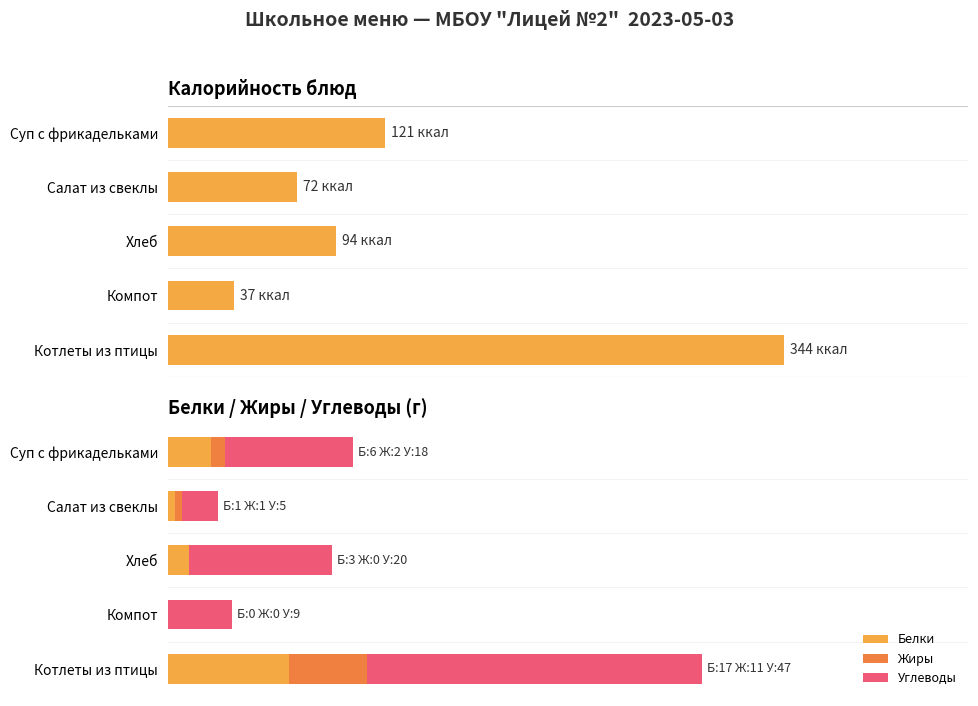

How many bars are there in each group?

3